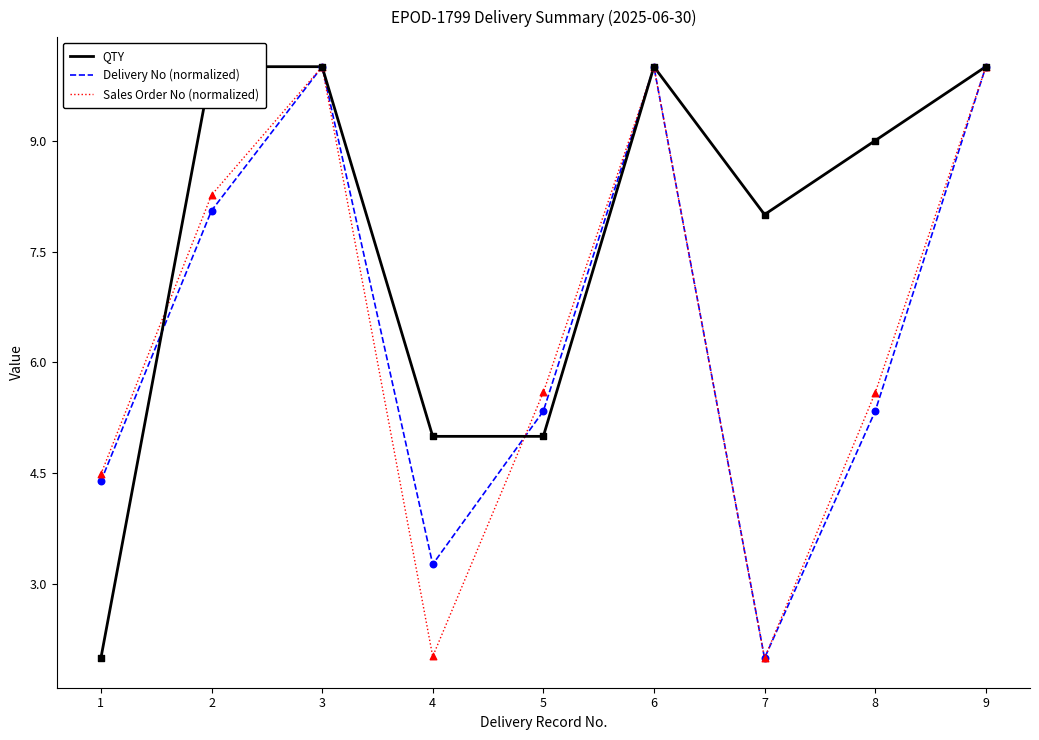

At which category is the sum across all series the highest?

3